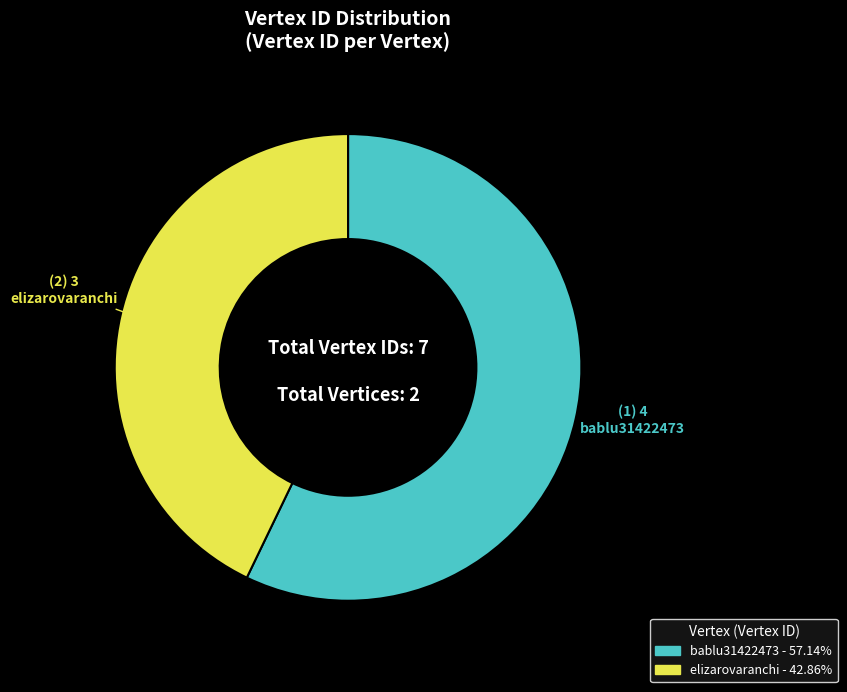

Does elizarovaranchi represent more than half of the total?

No